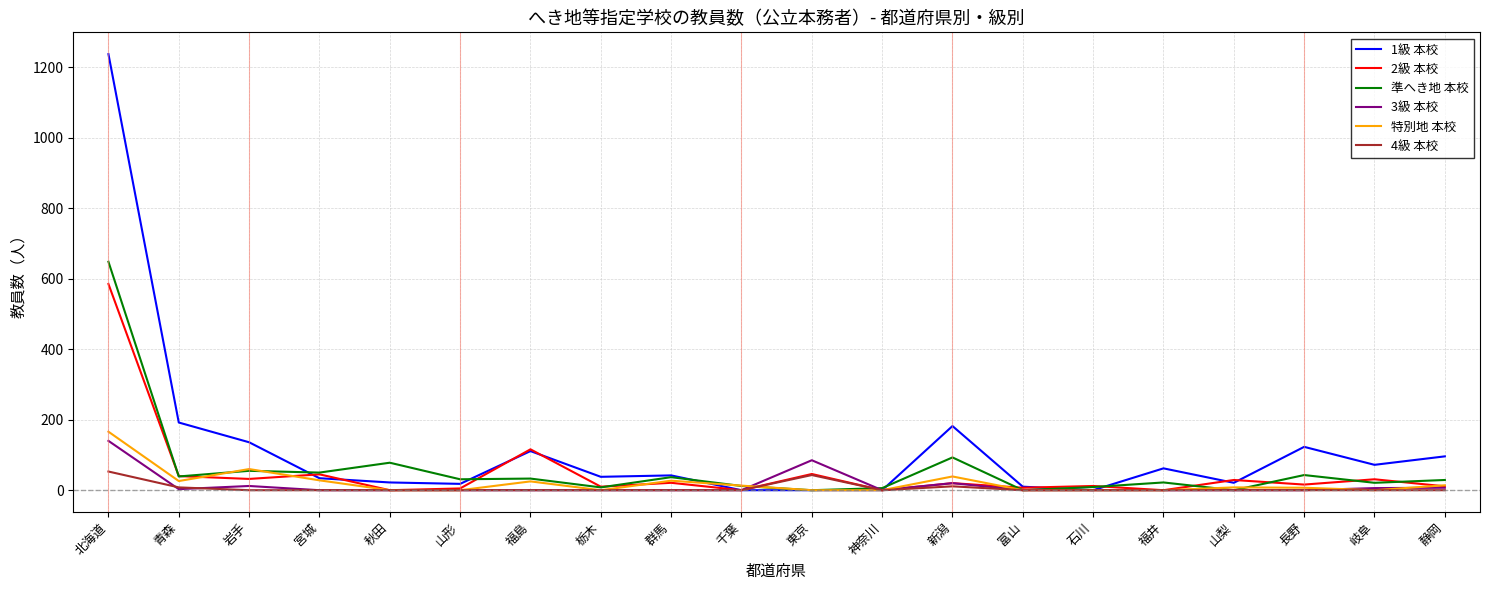

The value of 準へき地 本校 at 東京 is 0. True or false?

True